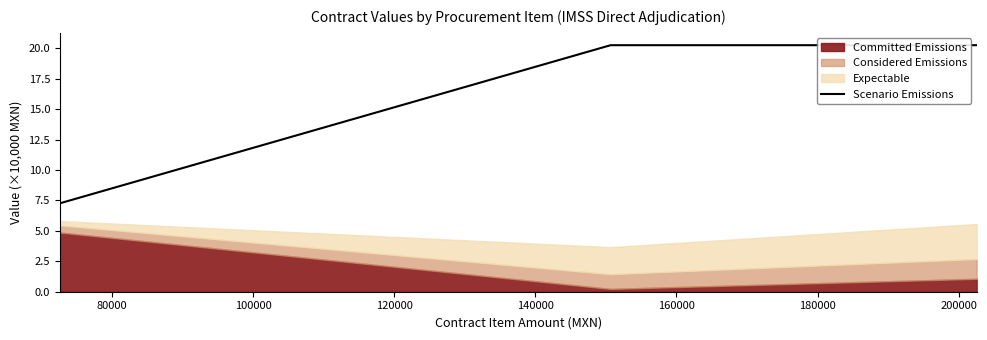

What is the maximum value for Scenario Emissions?

20.3